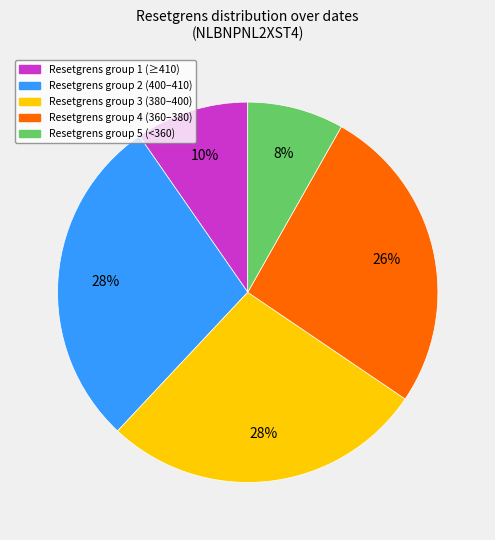

To the nearest percent, what is the difference between the largest and smallest slice percentages?

20%